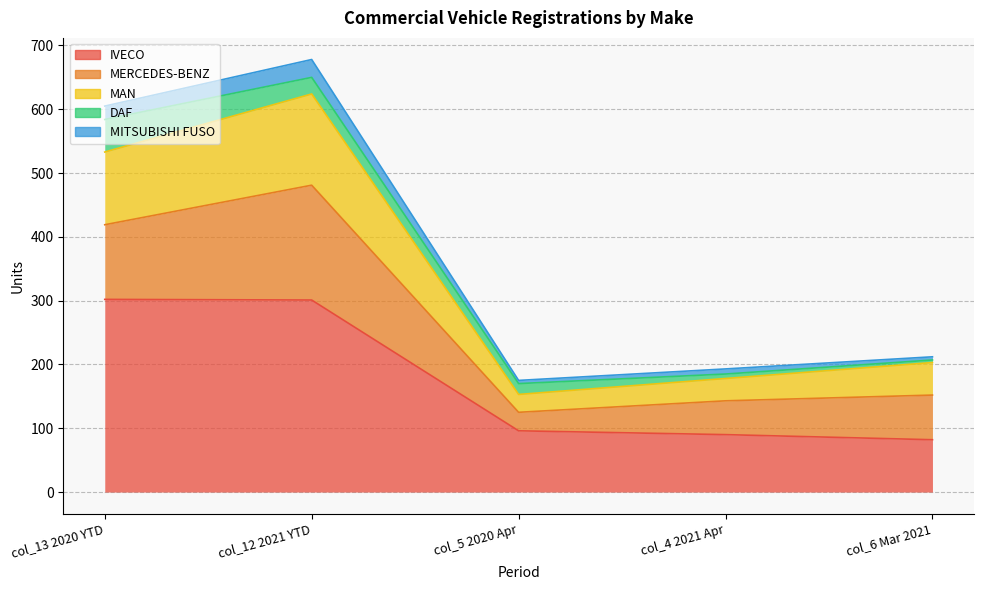

How many data points in MAN are above 203?

2